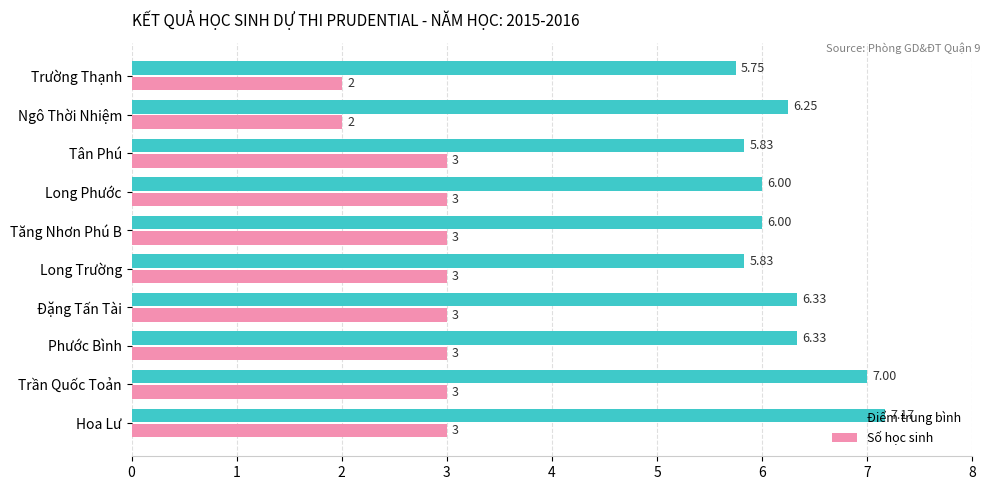

Rank the series by their maximum value, from lowest to highest.

Số học sinh, Điểm trung bình